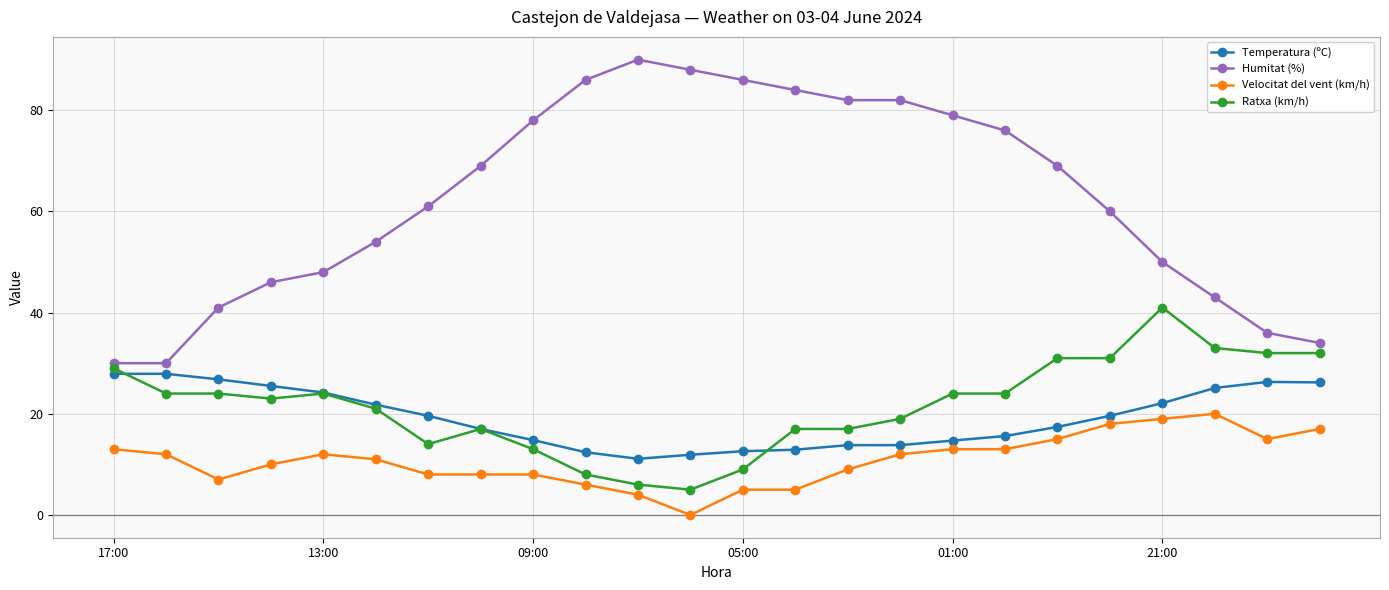

True or false: Velocitat del vent (km/h) and Temperatura (ºC) cross at least once.

False